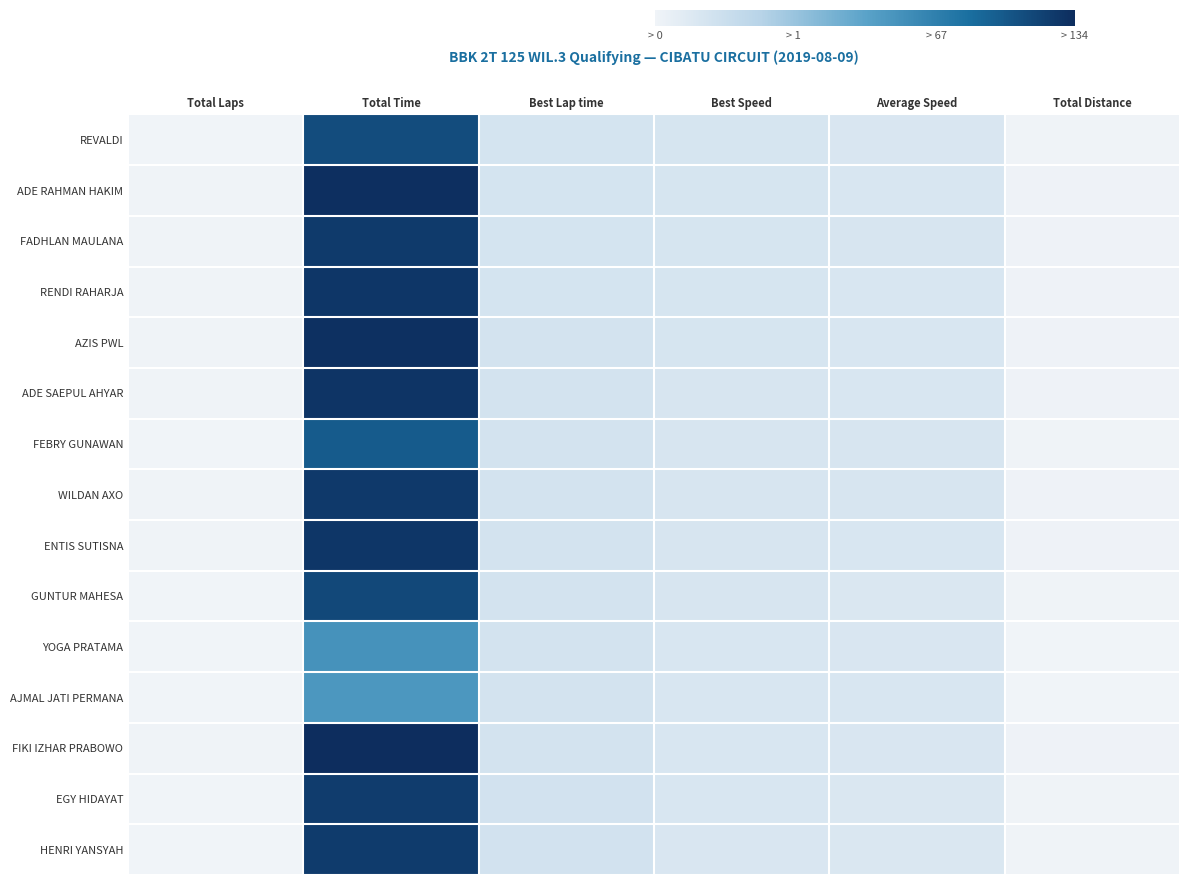

Reading left to right, extract all data points from this chart.

REVALDI: Total Laps=6.0	Total Time=458.1	Best Lap time=67.1	Best Speed=64.4	Average Speed=56.6	Total Distance=7.2
ADE RAHMAN HAKIM: Total Laps=7.0	Total Time=515.1	Best Lap time=67.2	Best Speed=64.3	Average Speed=58.7	Total Distance=8.4
FADHLAN MAULANA: Total Laps=7.0	Total Time=493.1	Best Lap time=67.4	Best Speed=64.1	Average Speed=61.3	Total Distance=8.4
RENDI RAHARJA: Total Laps=7.0	Total Time=501.6	Best Lap time=68.4	Best Speed=63.1	Average Speed=60.3	Total Distance=8.4
AZIS PWL: Total Laps=7.0	Total Time=514.2	Best Lap time=68.8	Best Speed=62.8	Average Speed=58.8	Total Distance=8.4
ADE SAEPUL AHYAR: Total Laps=7.0	Total Time=505.8	Best Lap time=69.4	Best Speed=62.3	Average Speed=59.8	Total Distance=8.4
FEBRY GUNAWAN: Total Laps=6.0	Total Time=428.4	Best Lap time=69.5	Best Speed=62.2	Average Speed=60.5	Total Distance=7.2
WILDAN AXO: Total Laps=7.0	Total Time=495.5	Best Lap time=70.1	Best Speed=61.7	Average Speed=61.0	Total Distance=8.4
ENTIS SUTISNA: Total Laps=7.0	Total Time=502.2	Best Lap time=70.1	Best Speed=61.6	Average Speed=60.2	Total Distance=8.4
GUNTUR MAHESA: Total Laps=6.0	Total Time=464.4	Best Lap time=71.4	Best Speed=60.5	Average Speed=55.8	Total Distance=7.2
YOGA PRATAMA: Total Laps=4.0	Total Time=304.2	Best Lap time=71.5	Best Speed=60.4	Average Speed=56.8	Total Distance=4.8
AJMAL JATI PERMANA: Total Laps=4.0	Total Time=292.6	Best Lap time=71.9	Best Speed=60.1	Average Speed=59.1	Total Distance=4.8
FIKI IZHAR PRABOWO: Total Laps=7.0	Total Time=520.6	Best Lap time=72.4	Best Speed=59.6	Average Speed=58.1	Total Distance=8.4
EGY HIDAYAT: Total Laps=6.0	Total Time=488.4	Best Lap time=73.8	Best Speed=58.5	Average Speed=53.1	Total Distance=7.2
HENRI YANSYAH: Total Laps=6.0	Total Time=491.3	Best Lap time=74.3	Best Speed=58.2	Average Speed=52.8	Total Distance=7.2